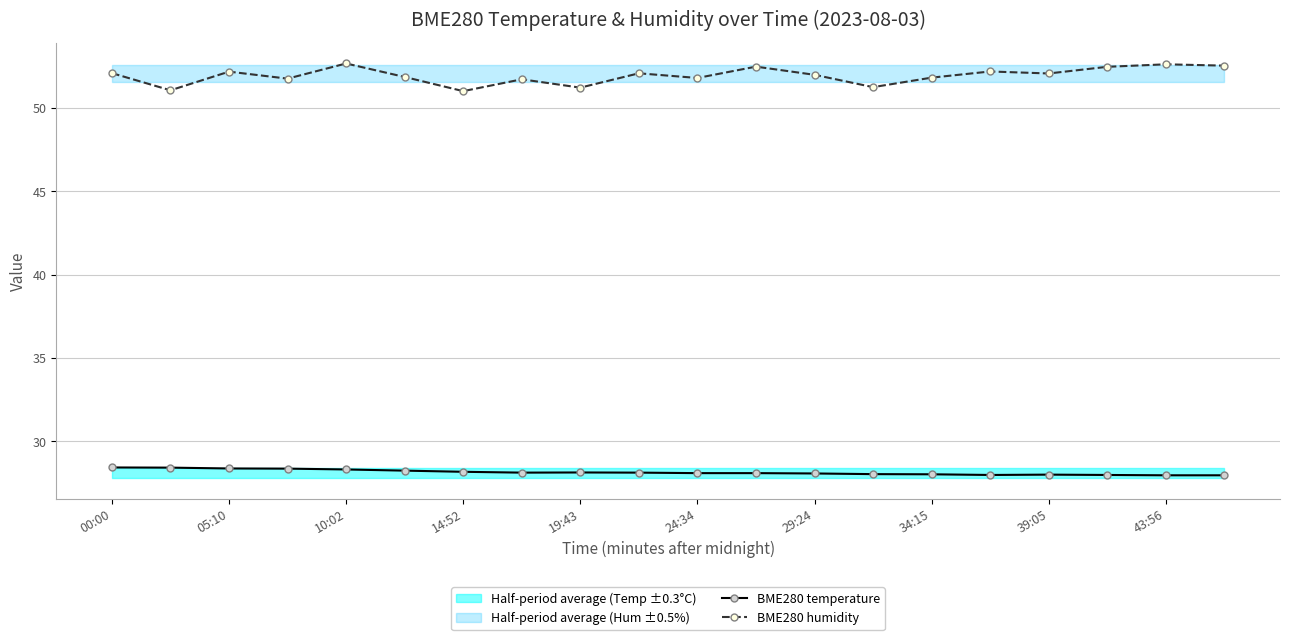

How many lines are shown in the chart?

2